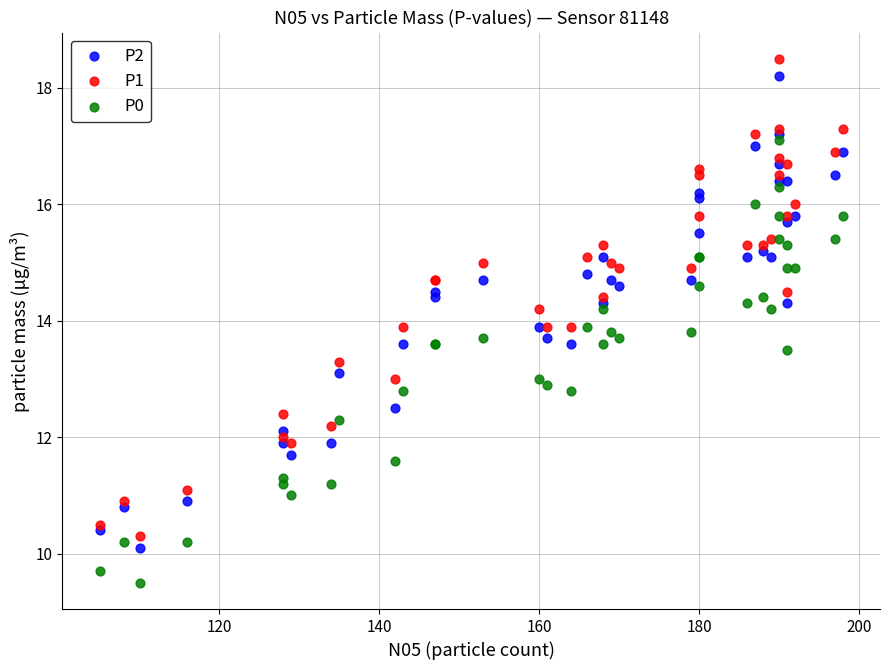

Which series reaches the minimum Y coordinate?

P0